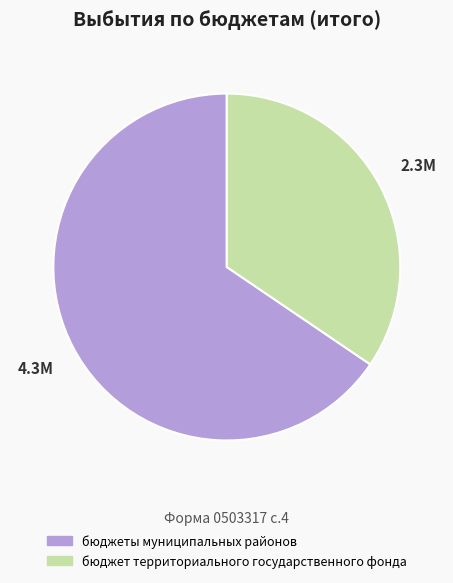

Which category accounts for the majority?

бюджеты муниципальных районов